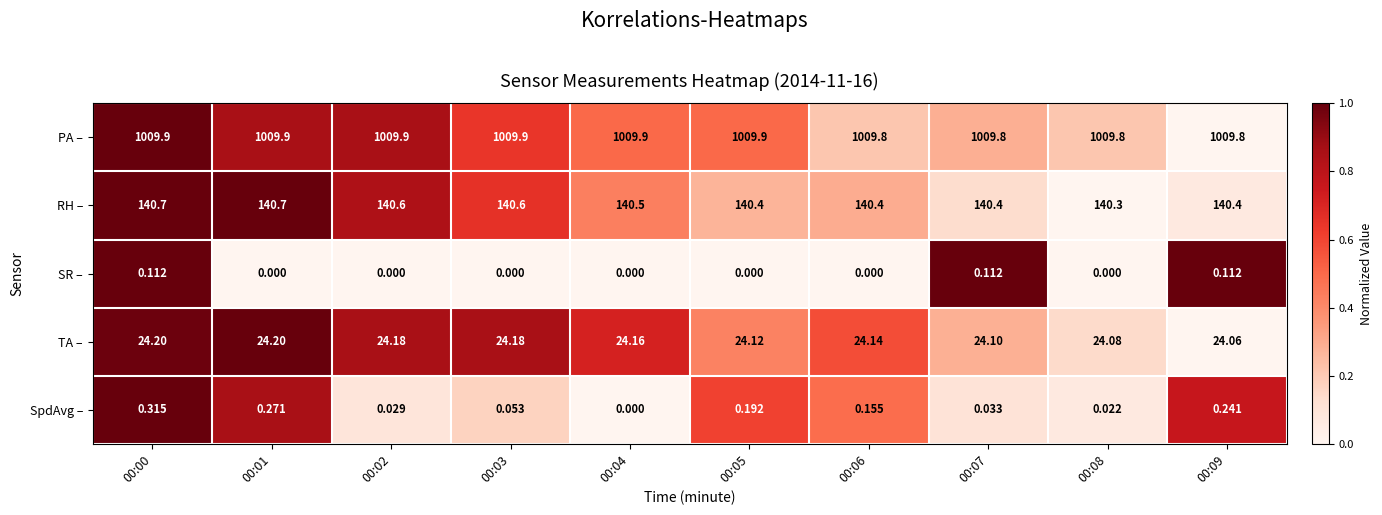

How many series are shown in this chart?

5